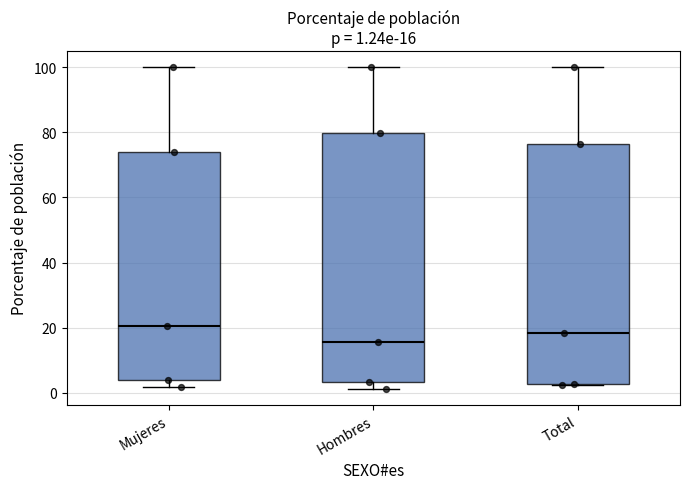

Which box is the tallest, from its lower edge to its upper edge?

Hombres